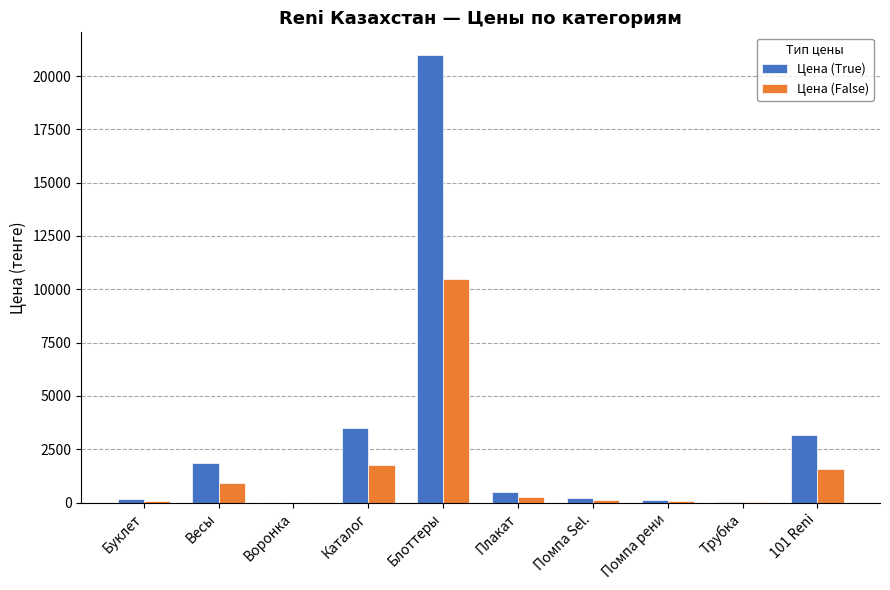

Where does the Цена (False) series first go above 250?

Весы